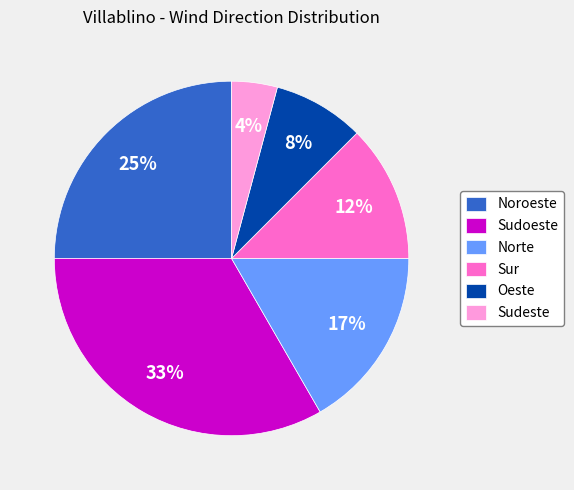

To the nearest percent, what percentage of the pie is Oeste?

8%